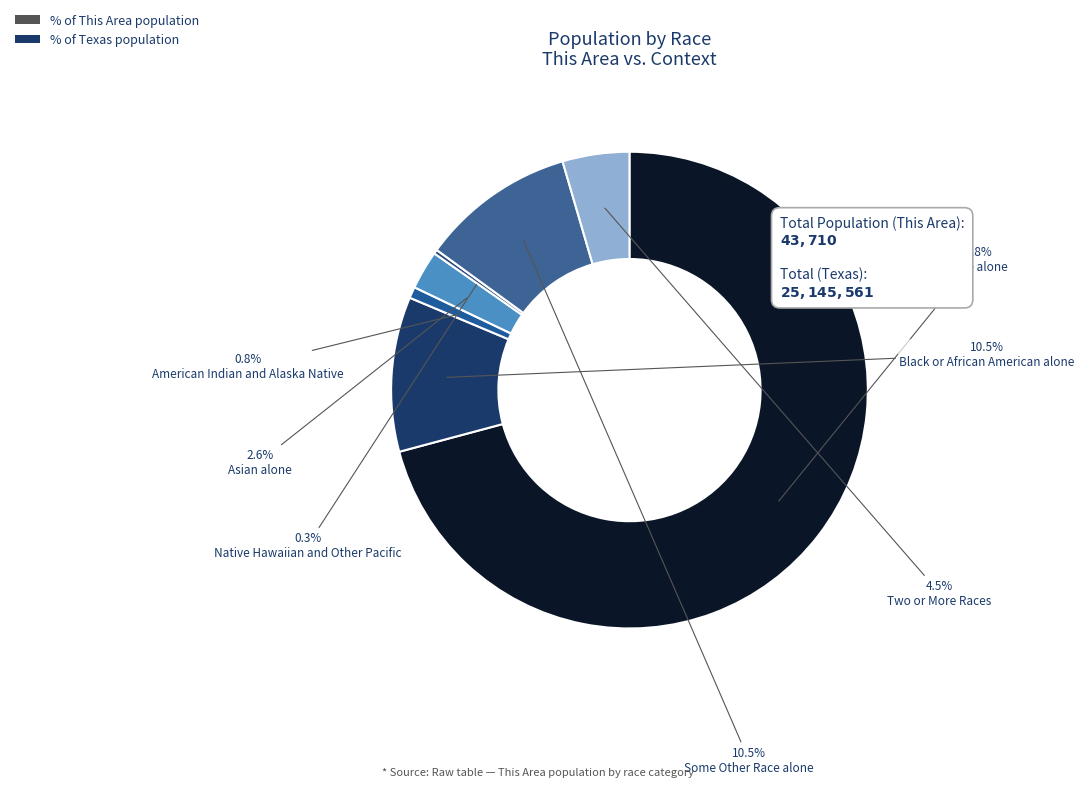

Which has a higher value, Asian alone or Some Other Race alone?

Some Other Race alone